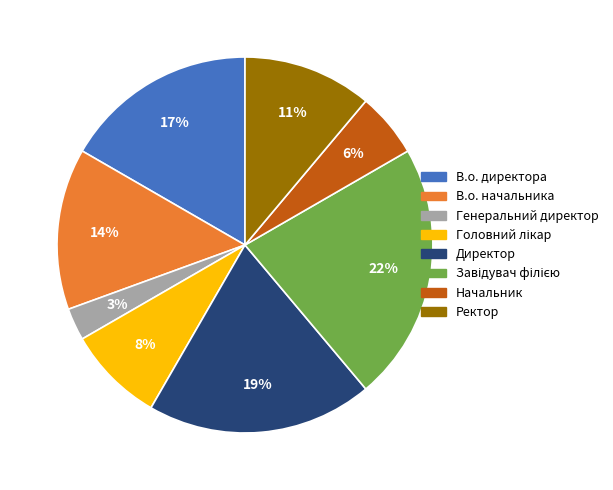

What percentage is the В.о. начальника slice, to the nearest percent?

14%